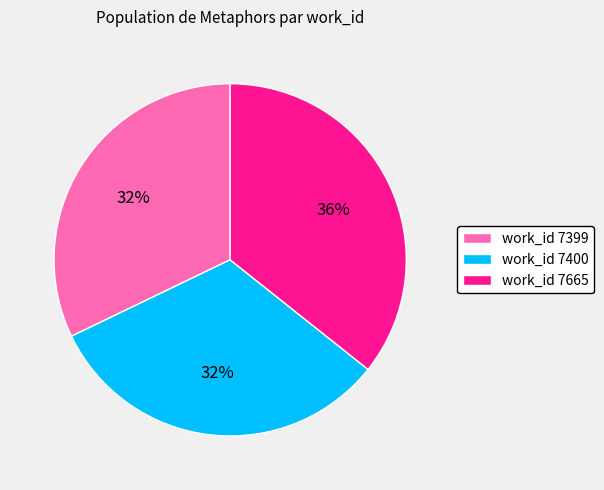

Which has a higher value, work_id 7400 or work_id 7665?

work_id 7665